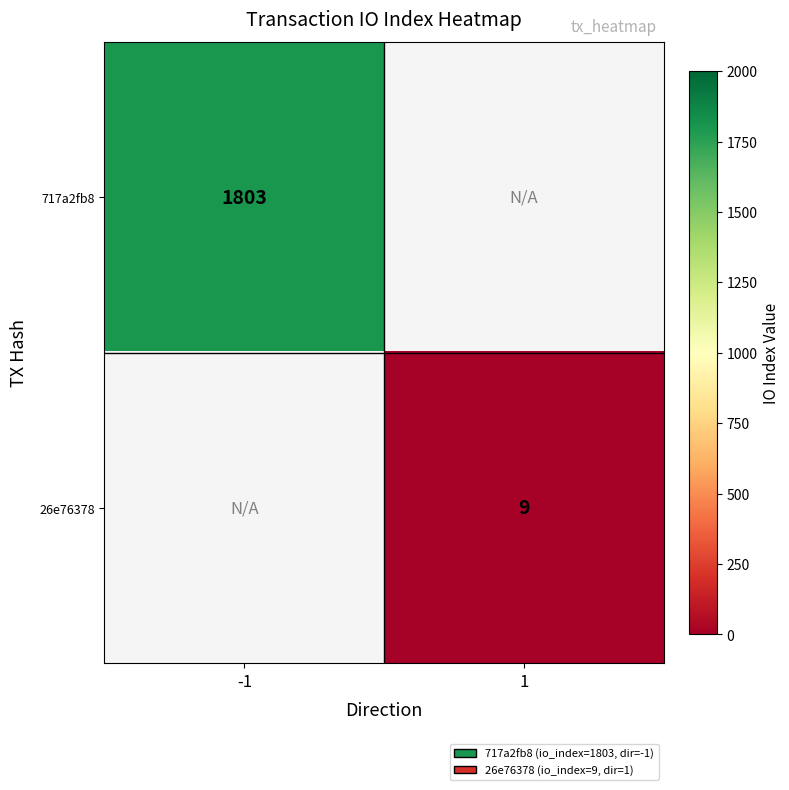

The value of 26e76378 at 1 is 9. True or false?

True